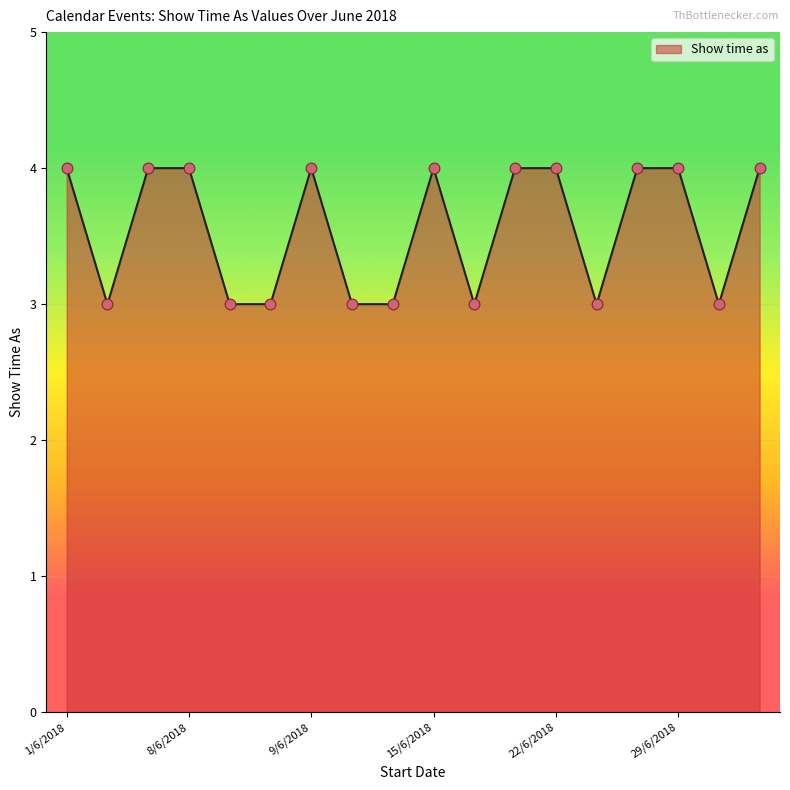

What is the smallest value displayed?

3